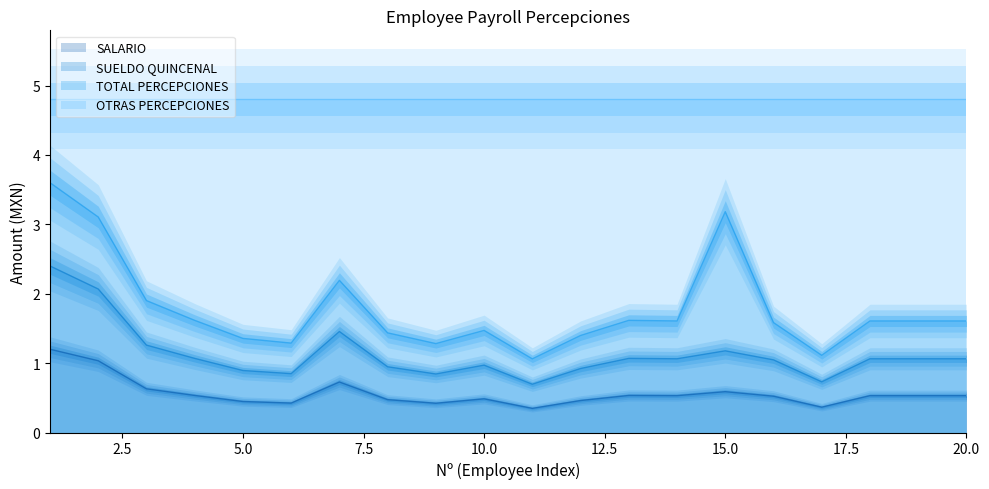

What is the minimum value for SALARIO?

0.3